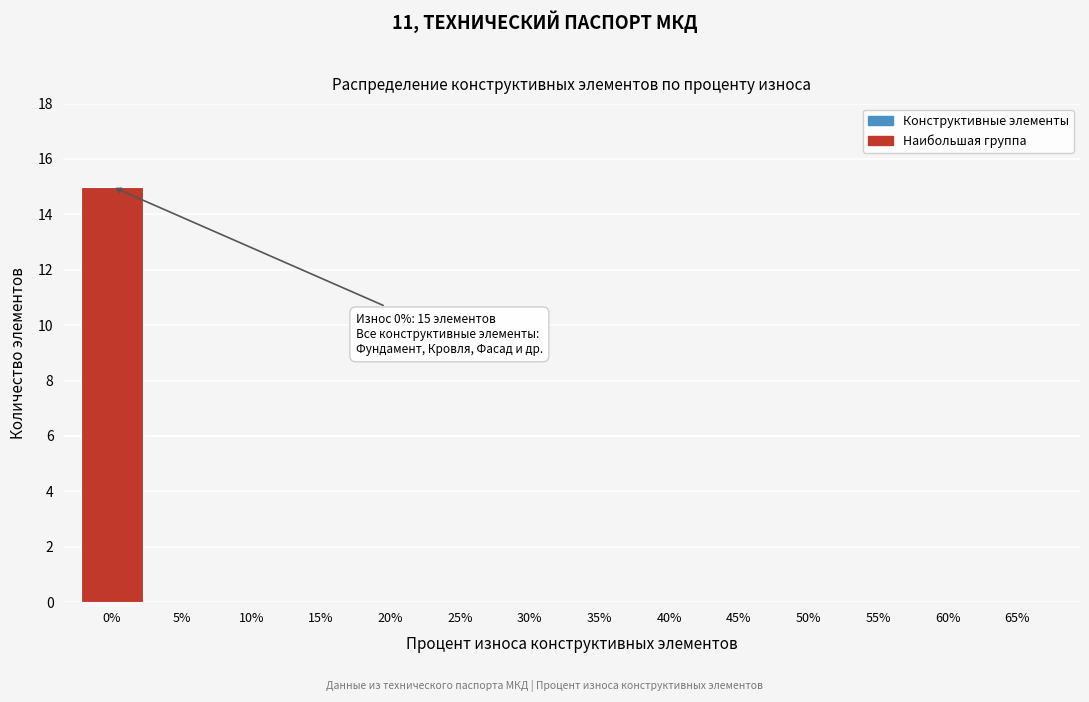

Reading left to right, list all the values displayed in this chart.

0%=15	5%=0	10%=0	15%=0	20%=0	25%=0	30%=0	35%=0	40%=0	45%=0	50%=0	55%=0	60%=0	65%=0